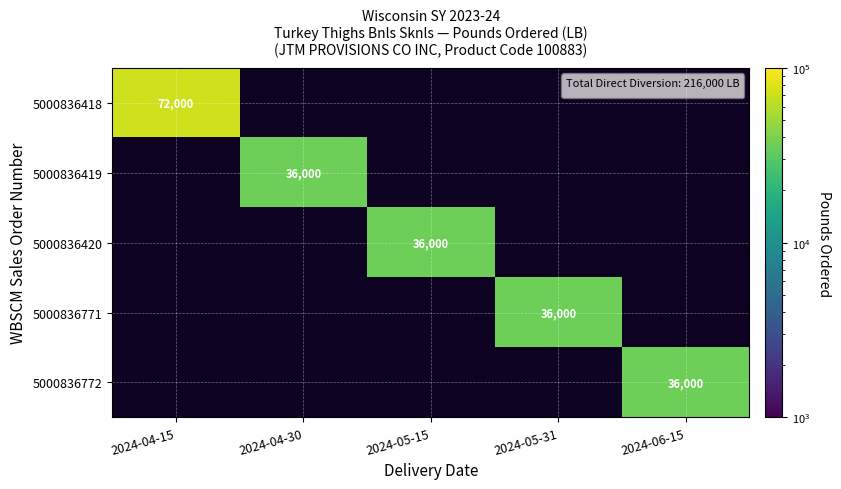

Which has a higher value, 2024-04-30 or 2024-05-31?

2024-04-30